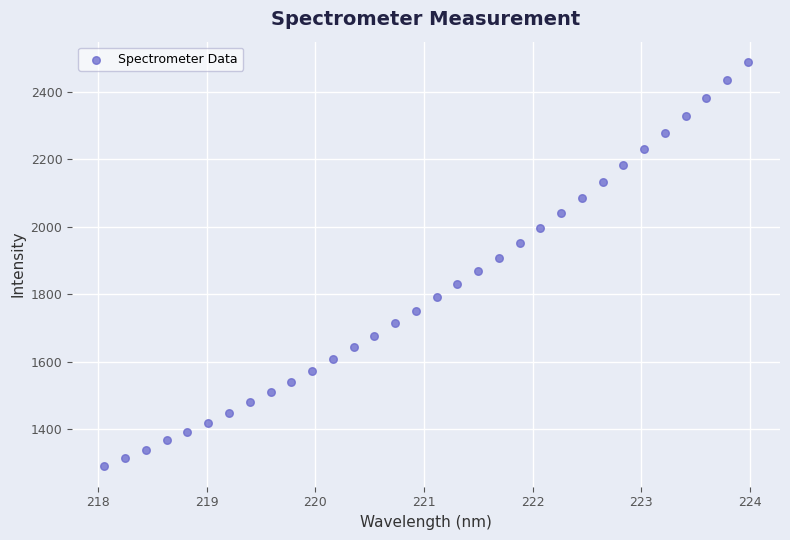

What is the range of Y values (max minus min)?

1199.2